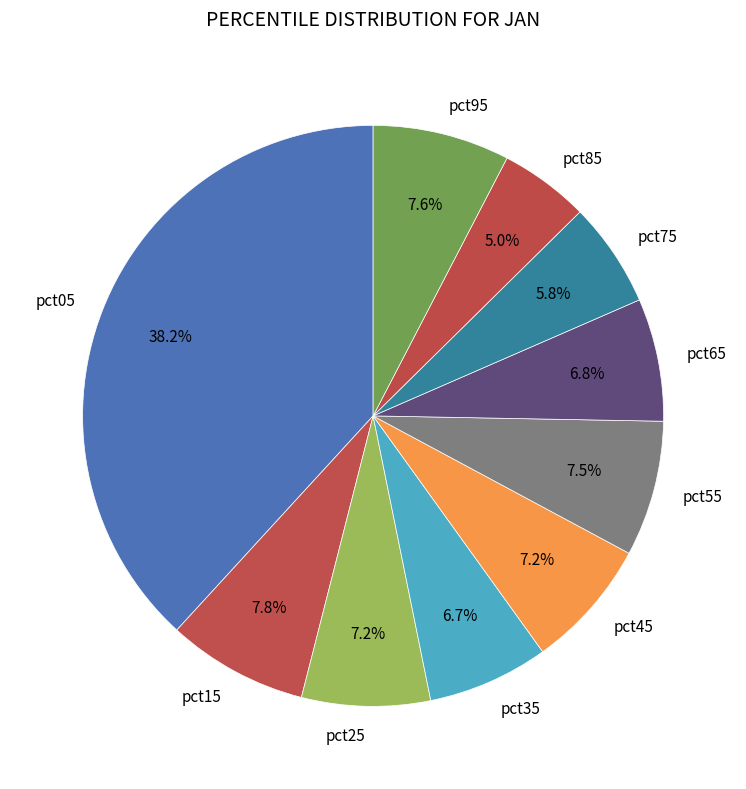

True or false: pct15 accounts for 1% of the total.

False